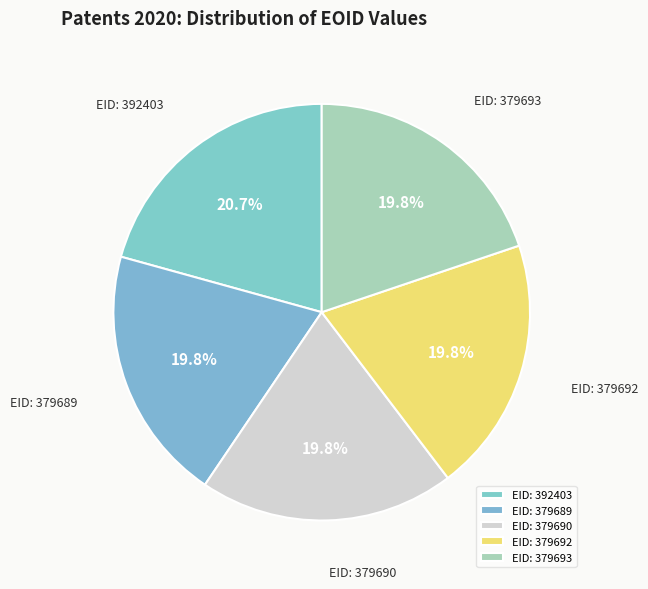

What is the largest slice in the pie chart?

EID: 392403